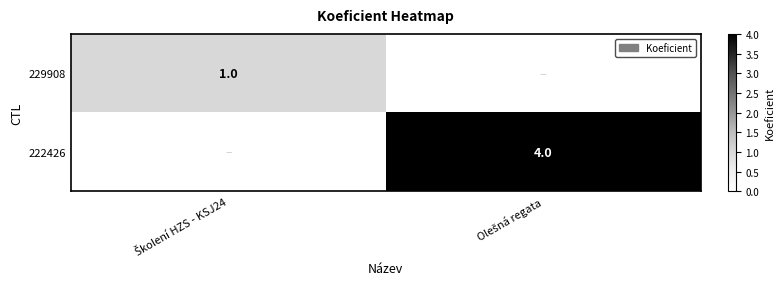

True or false: 222426 has a value of 0 at Školení HZS - KSJ24.

True